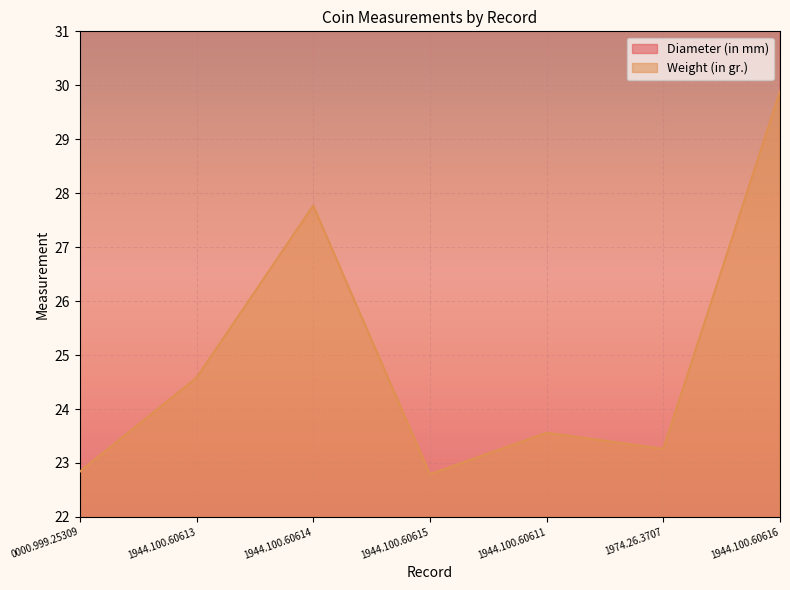

Which series has the widest spread of values?

Weight (in gr.)